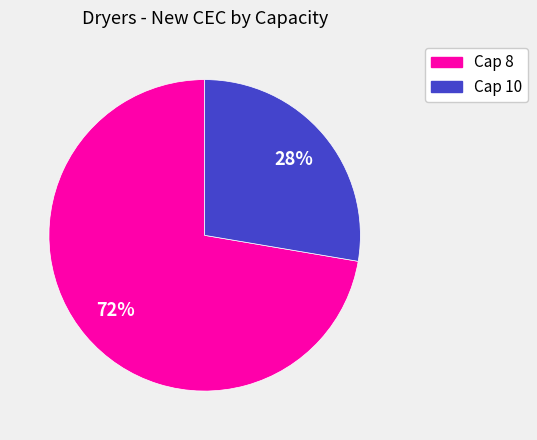

Which has a higher value, Cap 8 or Cap 10?

Cap 8